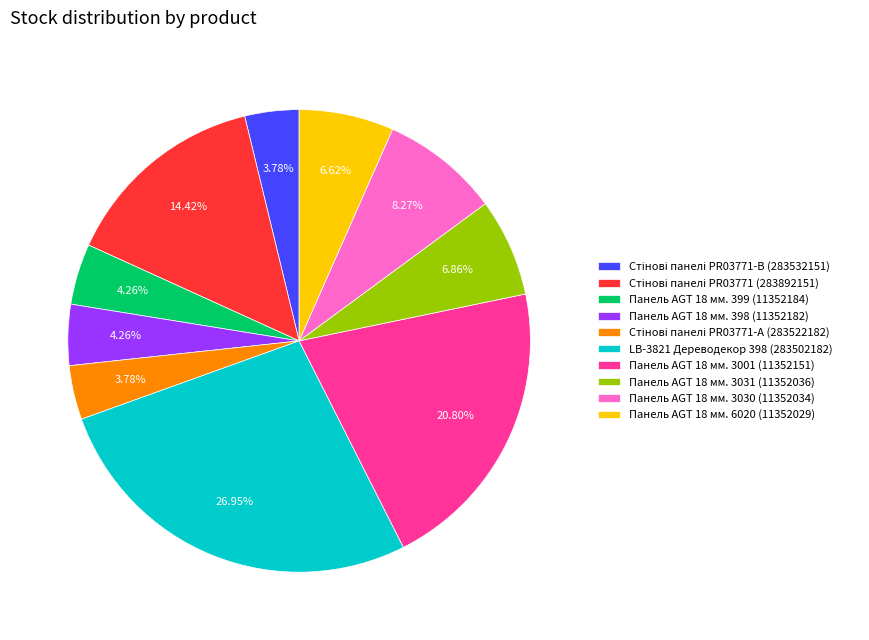

Is there any slice that represents more than half of the pie?

No